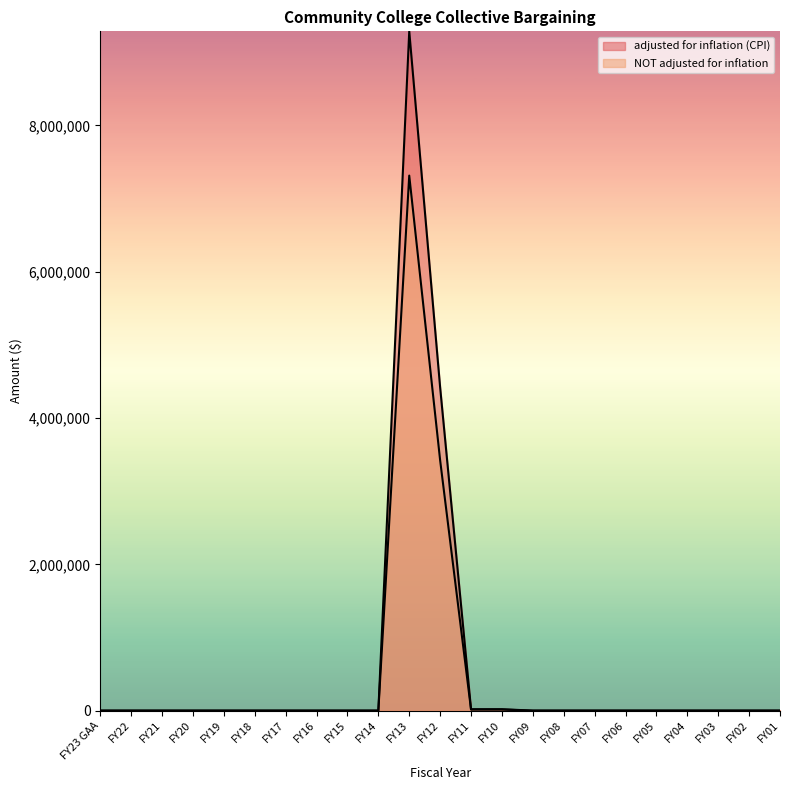

True or false: NOT adjusted for inflation has a value of 3328094 at FY01.

False